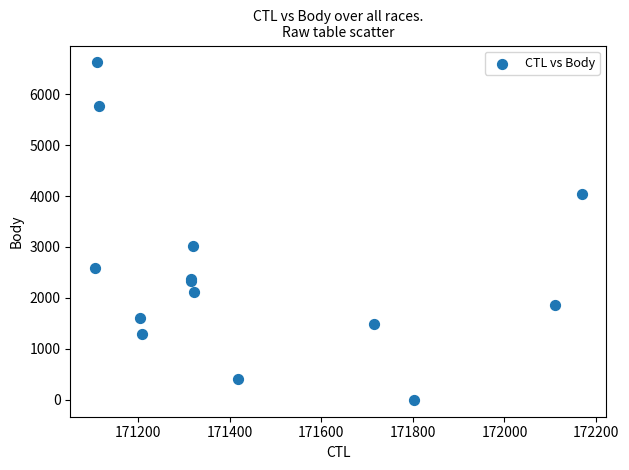

What Y value in the scatter plot is closest to 3311?

3012